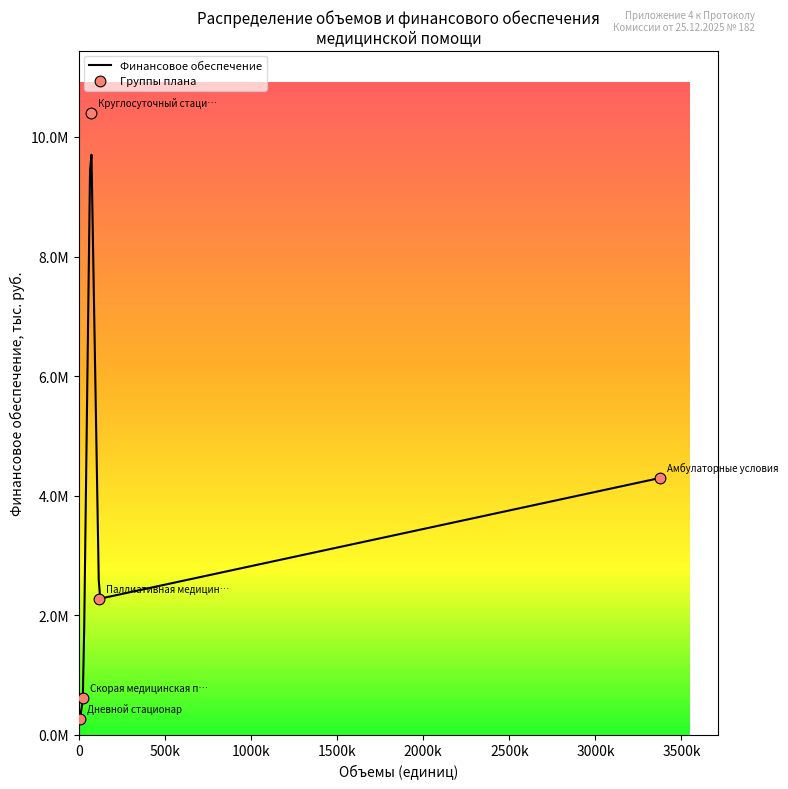

What is the ratio of the value at Паллиативная медицинская помощь to the value at Дневной стационар?

8.7